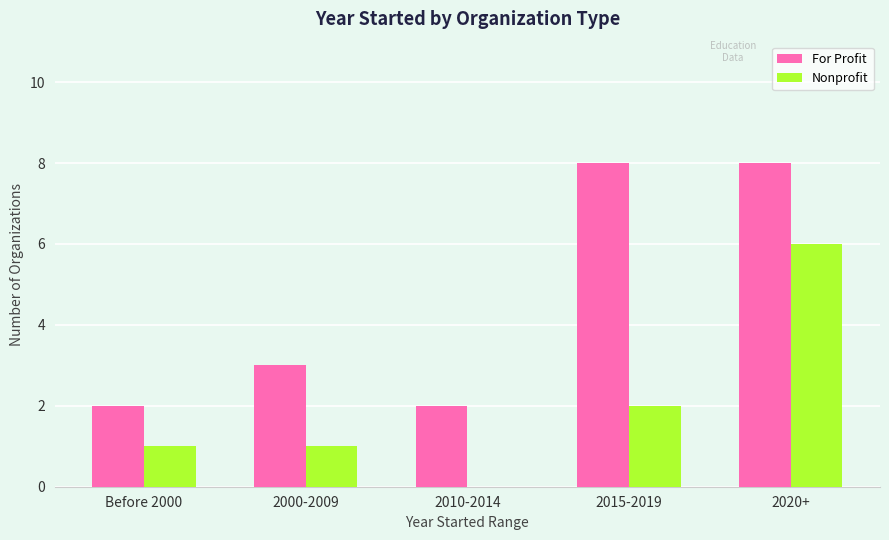

What are all the series names shown in the legend?

For Profit, Nonprofit